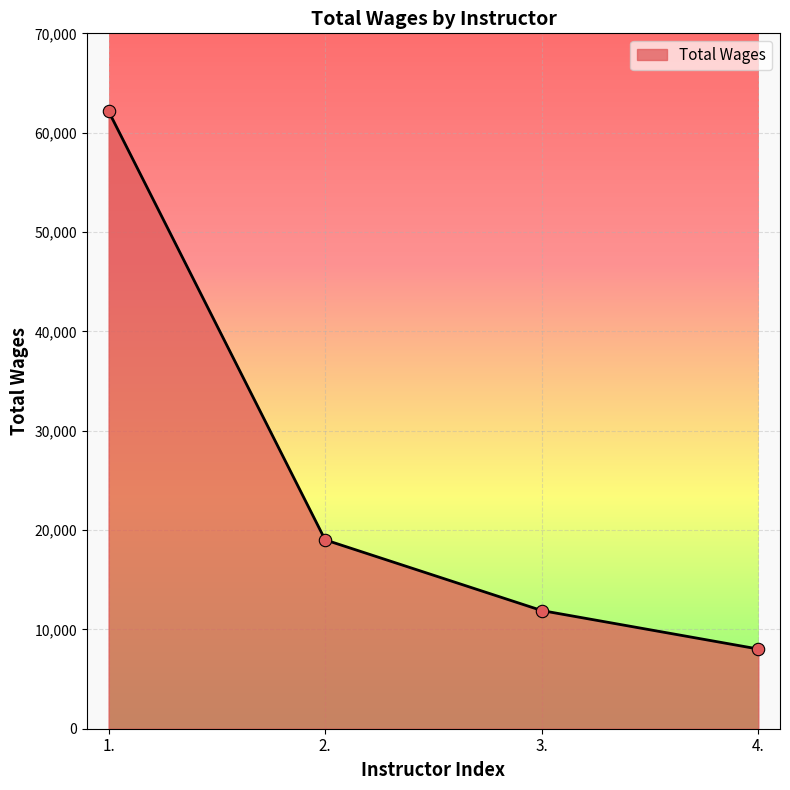

Which has a higher value, 4. or 1.?

1.